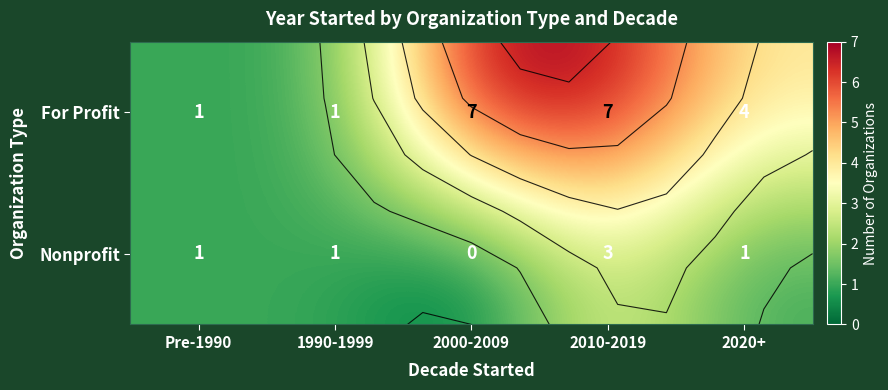

What value does the For Profit series have at 2000-2009?

7